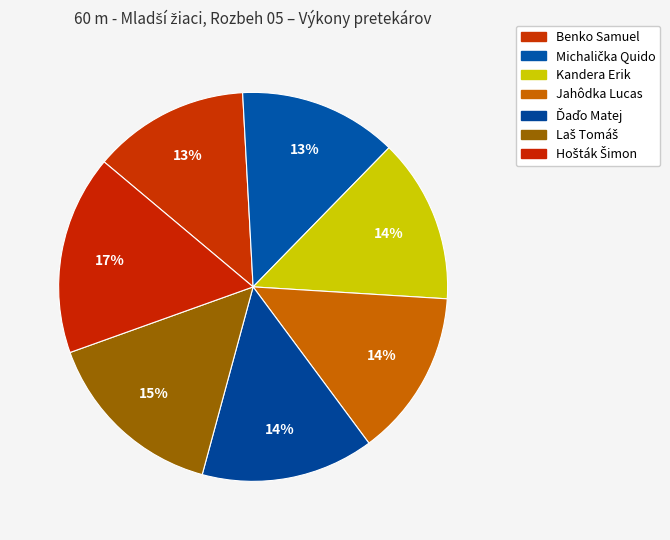

True or false: Jahôdka Lucas accounts for 1% of the total.

False